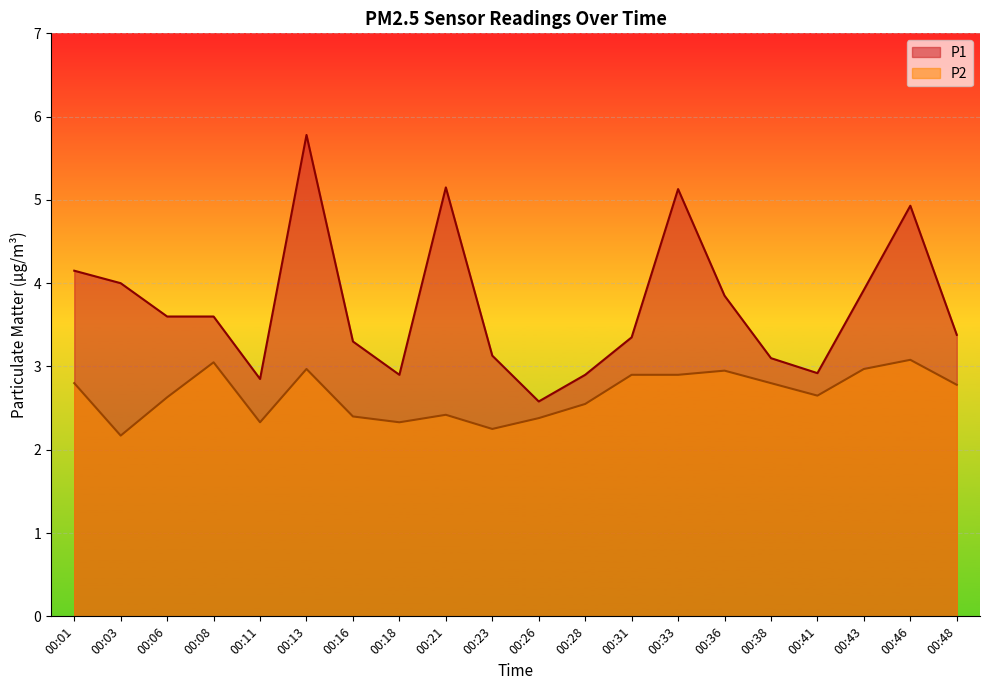

Count the number of categories in the chart.

20